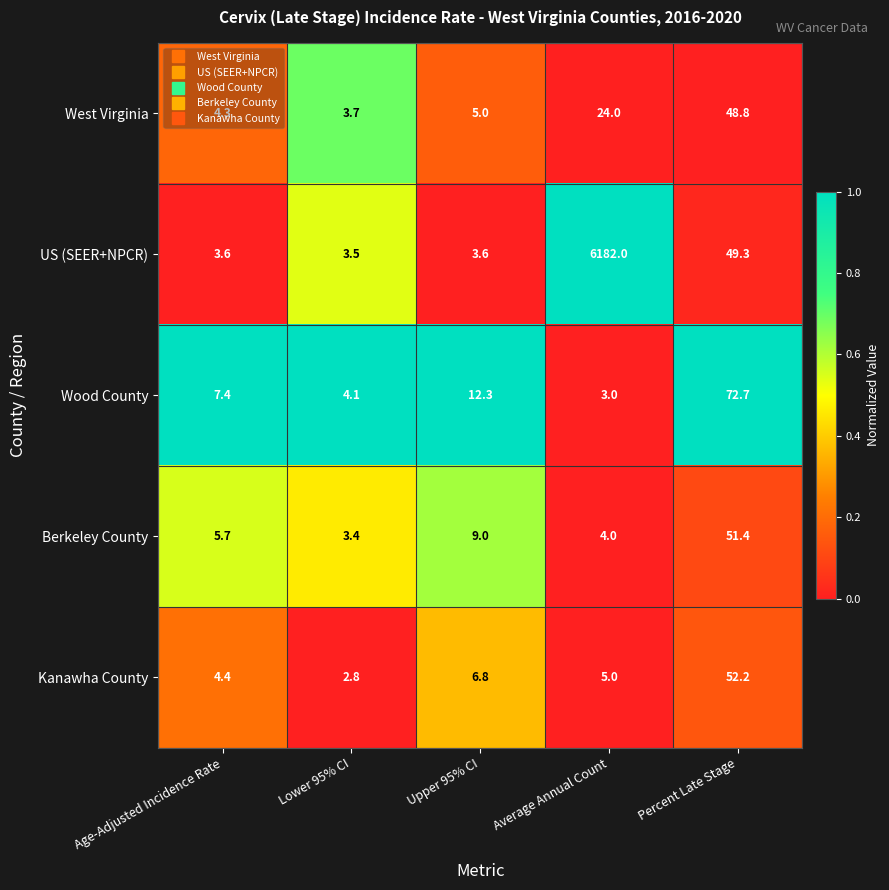

The value of West Virginia at Upper 95% CI is 5.0. True or false?

True